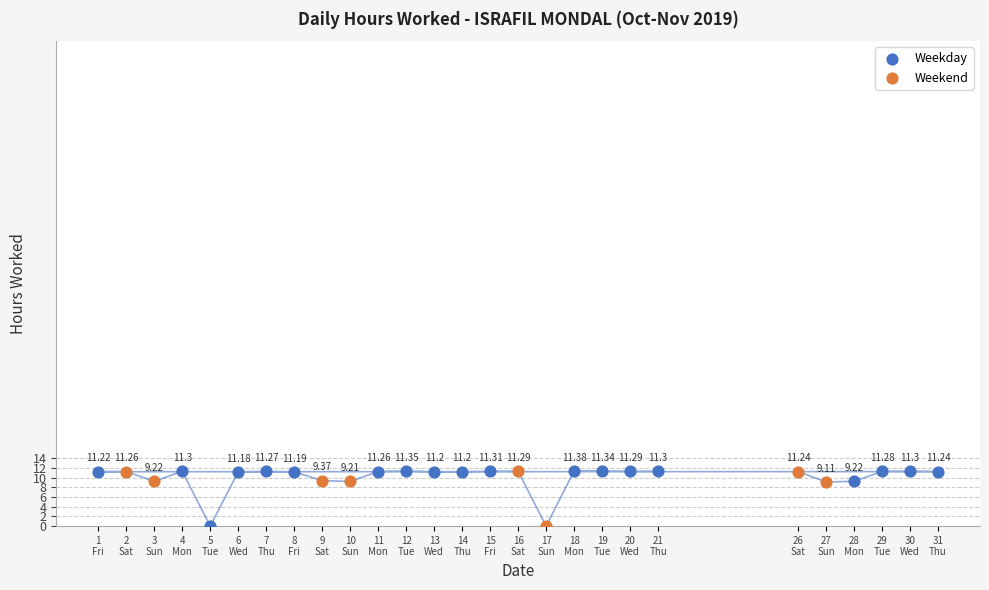

Which series contains the highest Y value?

Weekday